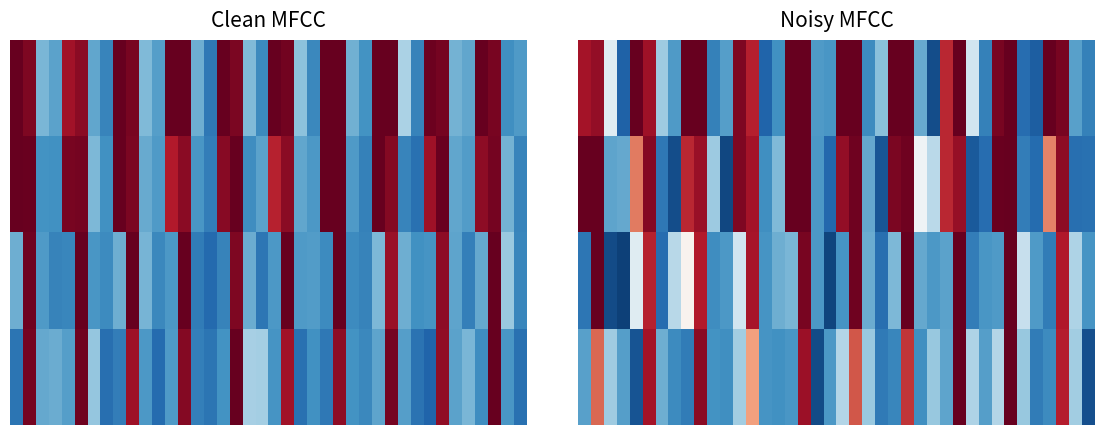

What is the greatest value displayed?

0.9